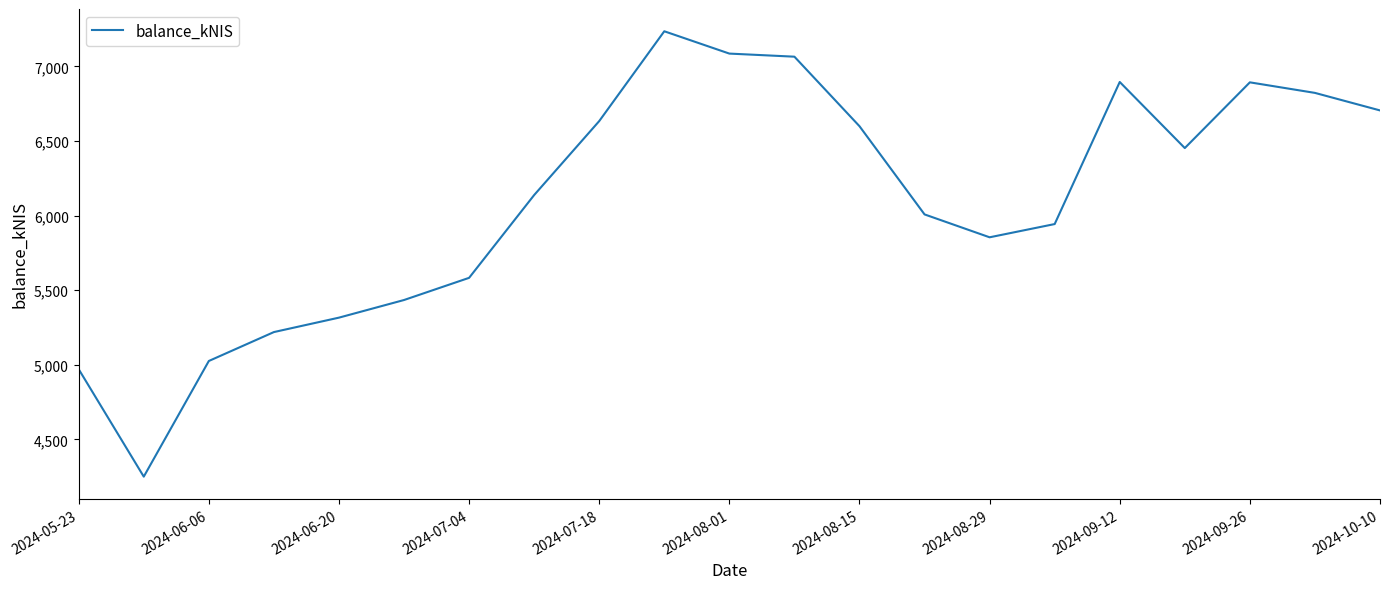

What is the minimum value shown in the chart?

4250.7